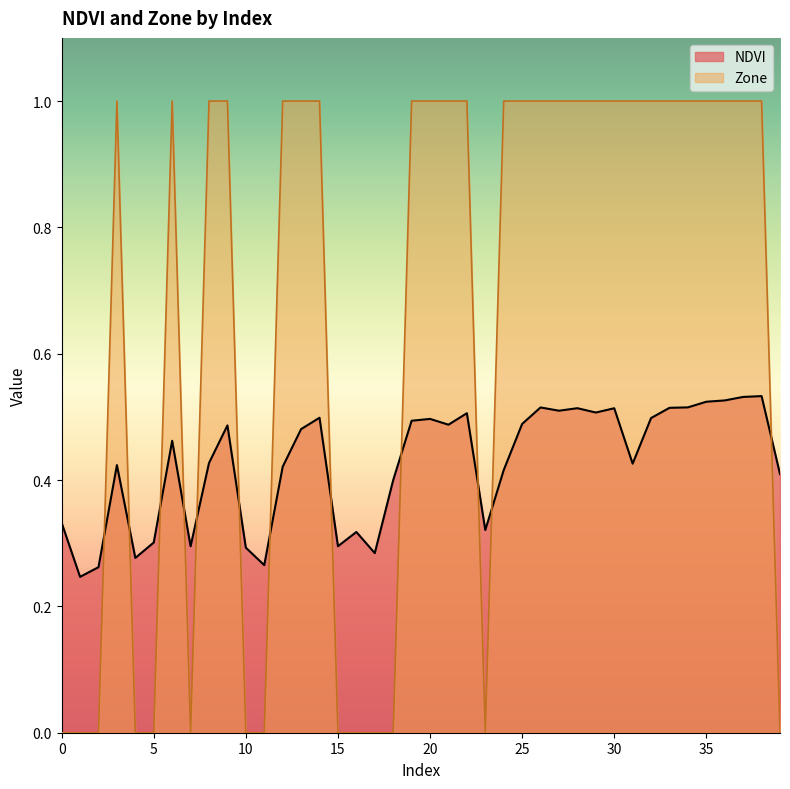

Reading left to right, extract all data points from this chart.

NDVI: 0=0.3	1=0.2	2=0.3	3=0.4	4=0.3	5=0.3	6=0.5	7=0.3	8=0.4	9=0.5	10=0.3	11=0.3	12=0.4	13=0.5	14=0.5	15=0.3	16=0.3	17=0.3	18=0.4	19=0.5	20=0.5	21=0.5	22=0.5	23=0.3	24=0.4	25=0.5	26=0.5	27=0.5	28=0.5	29=0.5	30=0.5	31=0.4	32=0.5	33=0.5	34=0.5	35=0.5	36=0.5	37=0.5	38=0.5	39=0.4
Zone: 0=0.0	1=0.0	2=0.0	3=1.0	4=0.0	5=0.0	6=1.0	7=0.0	8=1.0	9=1.0	10=0.0	11=0.0	12=1.0	13=1.0	14=1.0	15=0.0	16=0.0	17=0.0	18=0.0	19=1.0	20=1.0	21=1.0	22=1.0	23=0.0	24=1.0	25=1.0	26=1.0	27=1.0	28=1.0	29=1.0	30=1.0	31=1.0	32=1.0	33=1.0	34=1.0	35=1.0	36=1.0	37=1.0	38=1.0	39=0.0